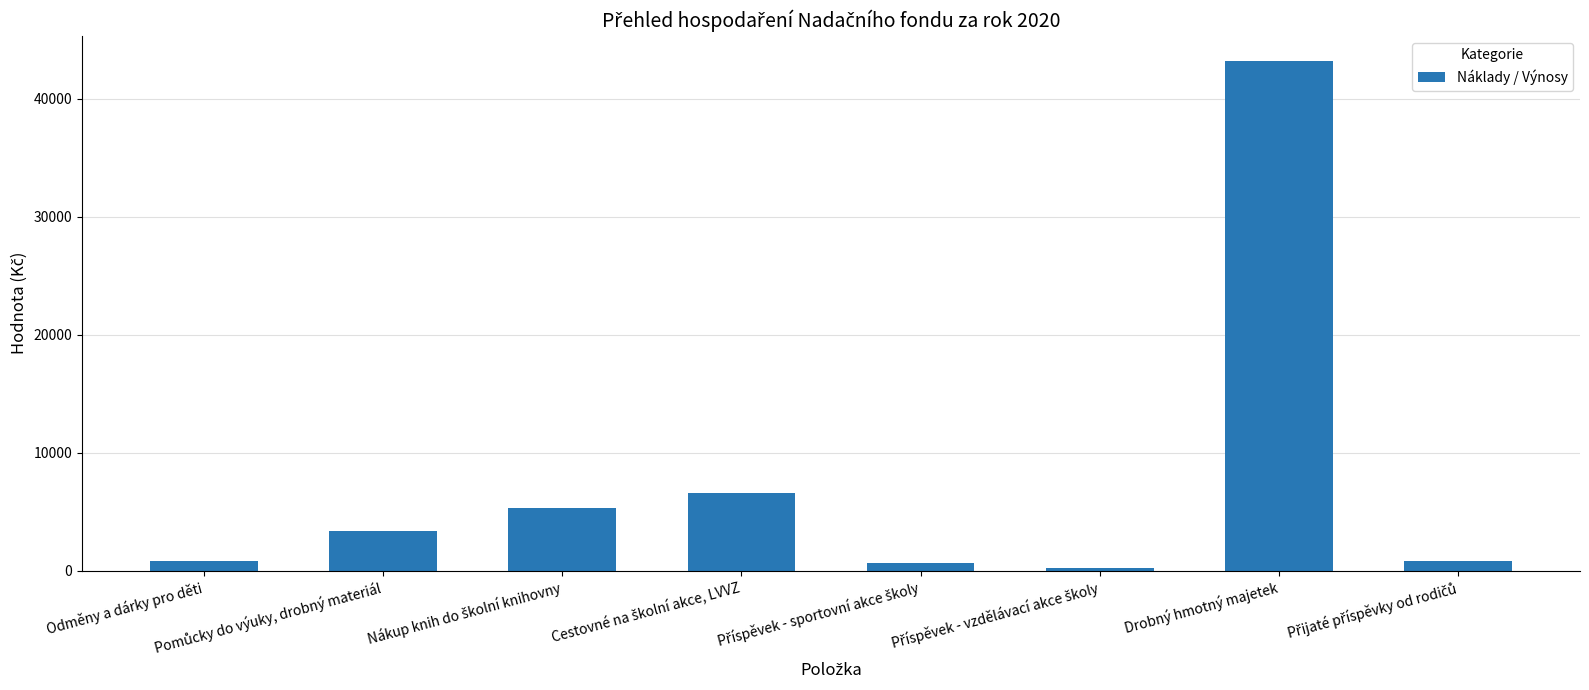

What is the label of the 7th bar from the left?

Drobný hmotný majetek